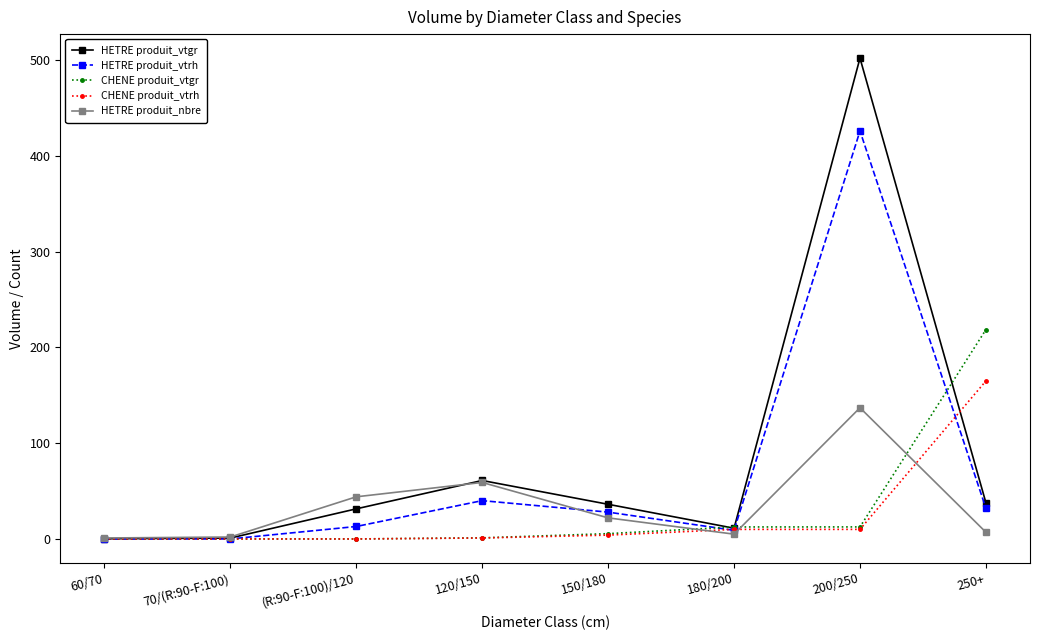

How many values in the HETRE produit_vtgr series exceed 36?

4